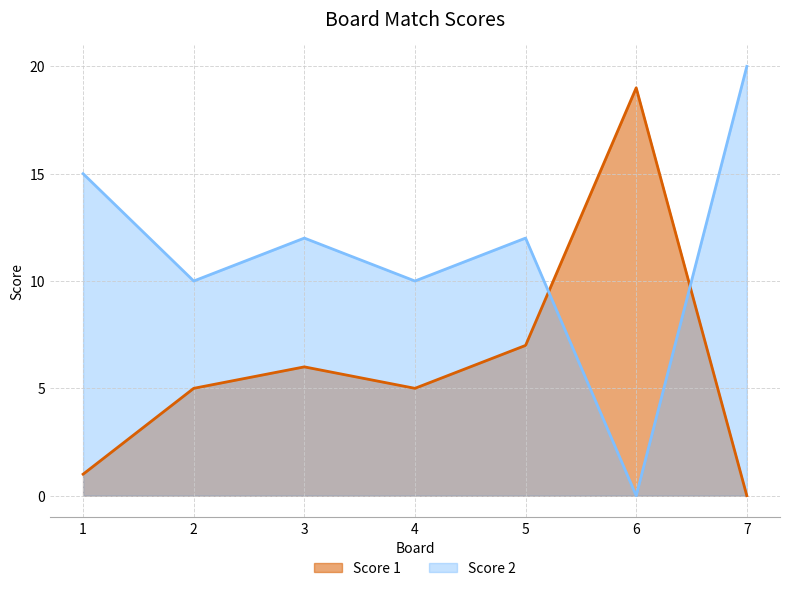

What is the value of the Score 2 point at the 1st from the left?

15